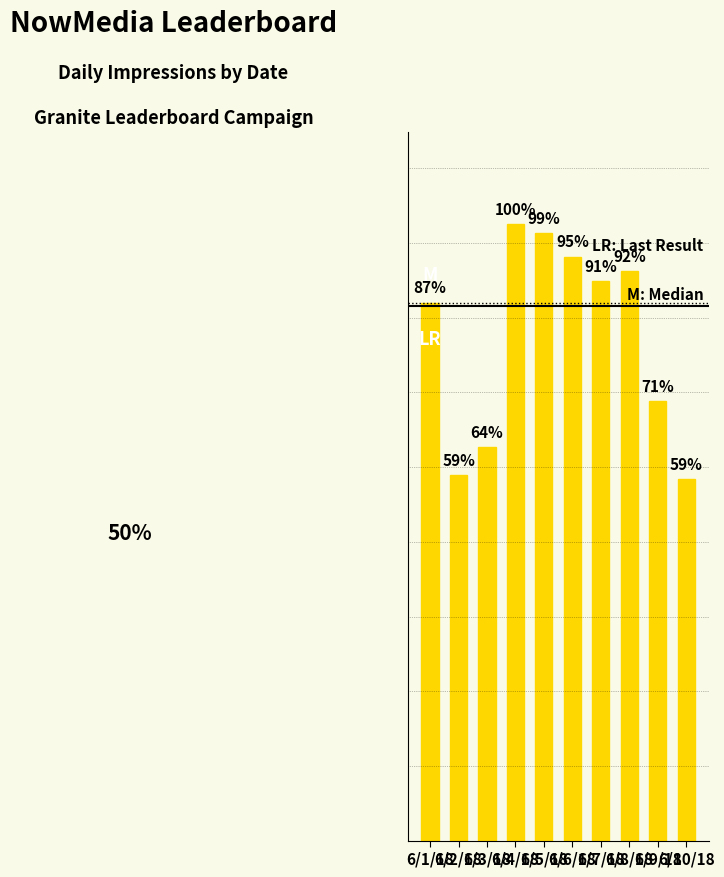

Are the bars horizontal?

No